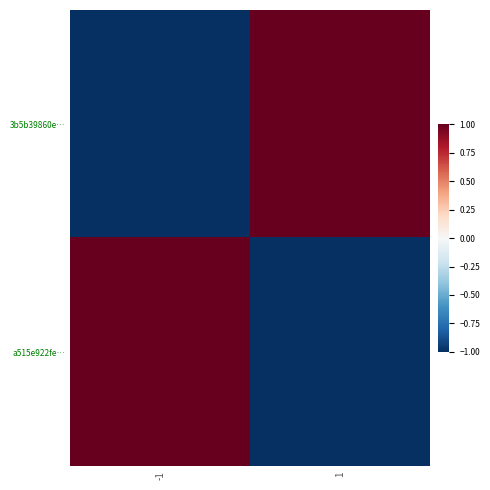

Reading left to right, transcribe all the data shown in this chart.

3b5b39860e…: -1=-1	1=1
a515e922fe…: -1=1	1=-1